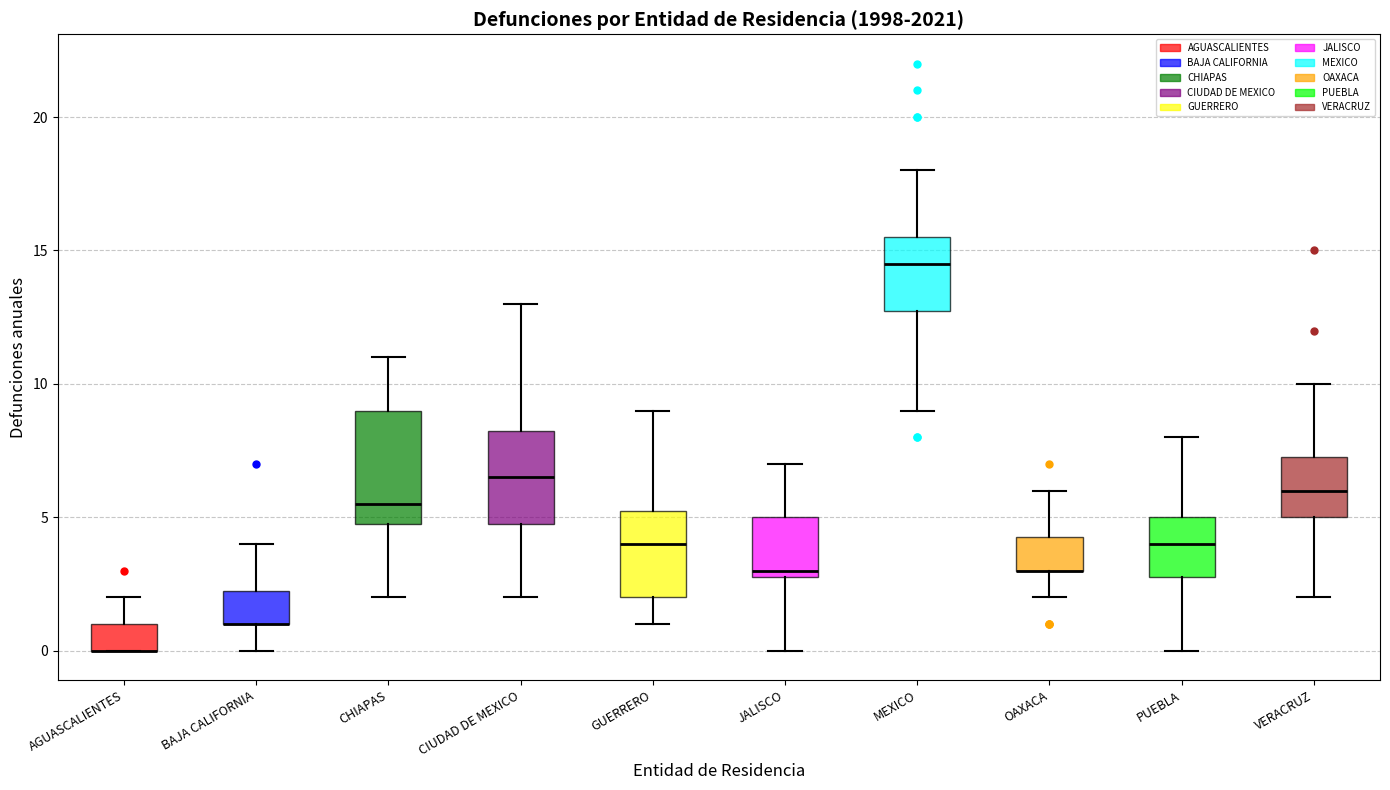

Comparing the boxes themselves (not the whiskers), which one is the tallest?

CHIAPAS